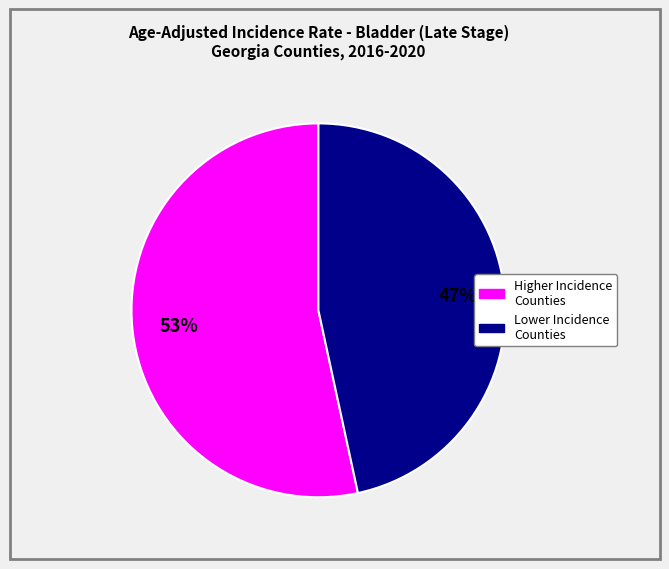

Does any single category account for the majority?

Yes